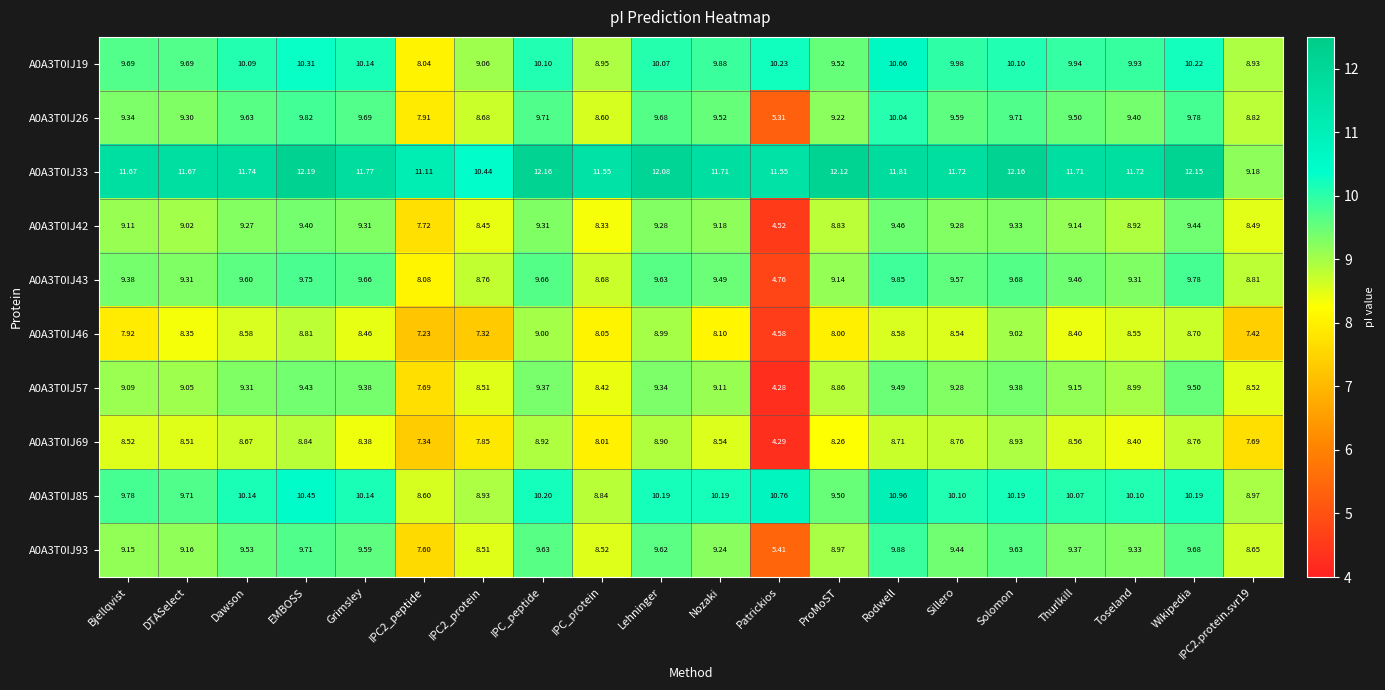

At which label does A0A3T0IJ42 first exceed 9?

Bjellqvist